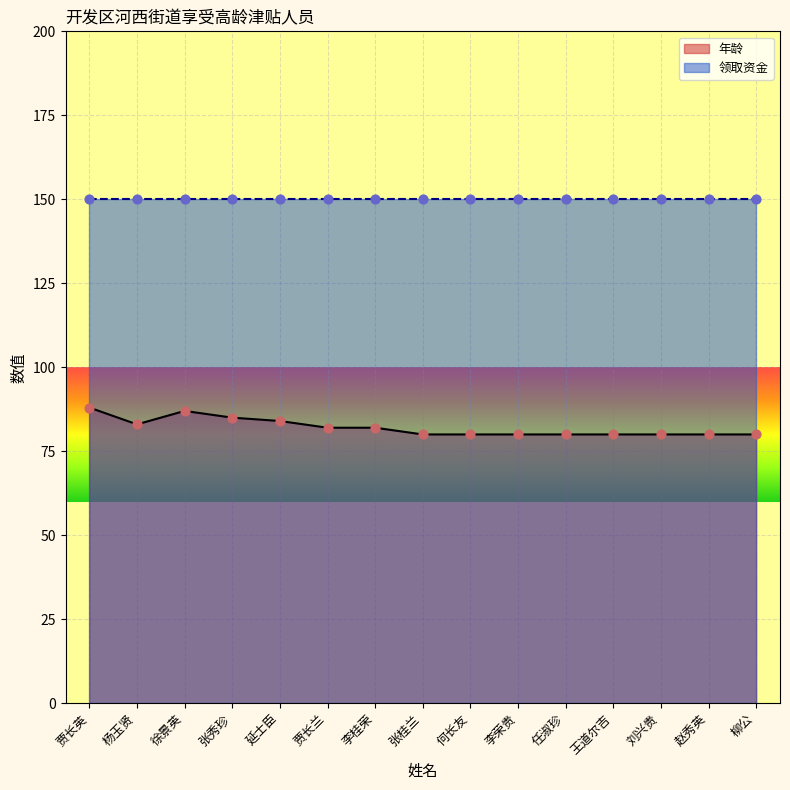

What is the change in value from 张秀珍 to 李荣贵?

-5